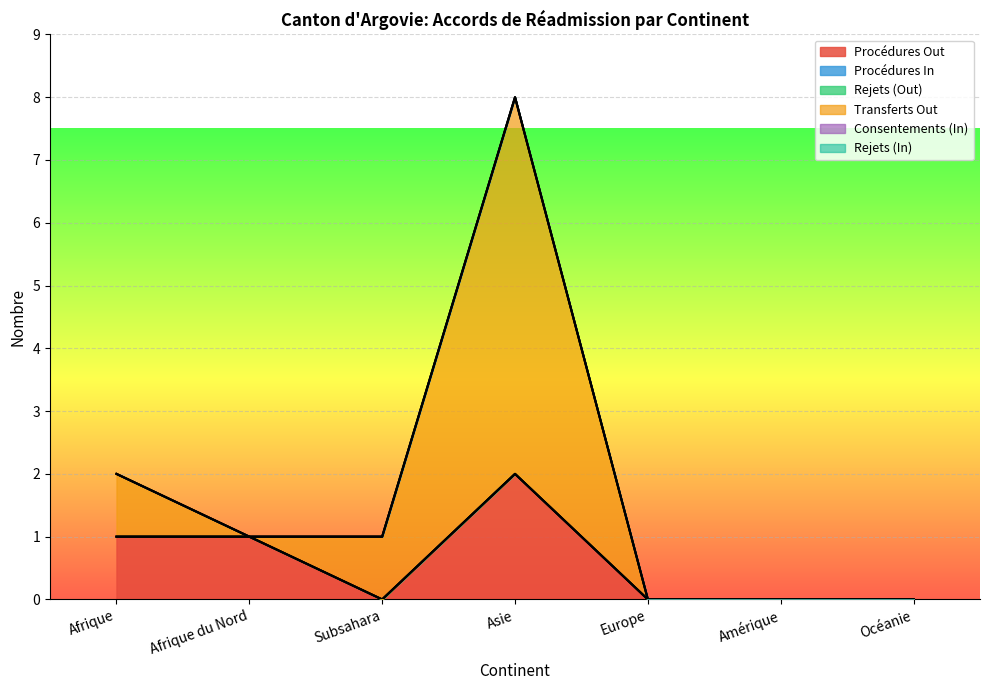

Reading left to right, extract all data points from this chart.

Procédures Out: Afrique=1	Afrique du Nord=1	Subsahara=0	Asie=2	Europe=0	Amérique=0	Océanie=0
Procédures In: Afrique=0	Afrique du Nord=0	Subsahara=0	Asie=0	Europe=0	Amérique=0	Océanie=0
Rejets (Out): Afrique=0	Afrique du Nord=0	Subsahara=0	Asie=0	Europe=0	Amérique=0	Océanie=0
Transferts Out: Afrique=1	Afrique du Nord=0	Subsahara=1	Asie=6	Europe=0	Amérique=0	Océanie=0
Consentements (In): Afrique=0	Afrique du Nord=0	Subsahara=0	Asie=0	Europe=0	Amérique=0	Océanie=0
Rejets (In): Afrique=0	Afrique du Nord=0	Subsahara=0	Asie=0	Europe=0	Amérique=0	Océanie=0